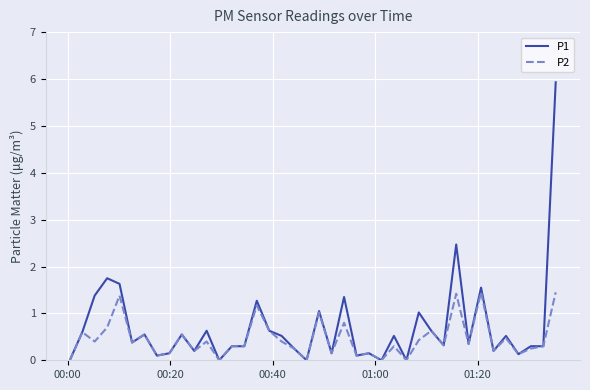

What is the difference between the maximum and second lowest values in the P1 series?

5.9